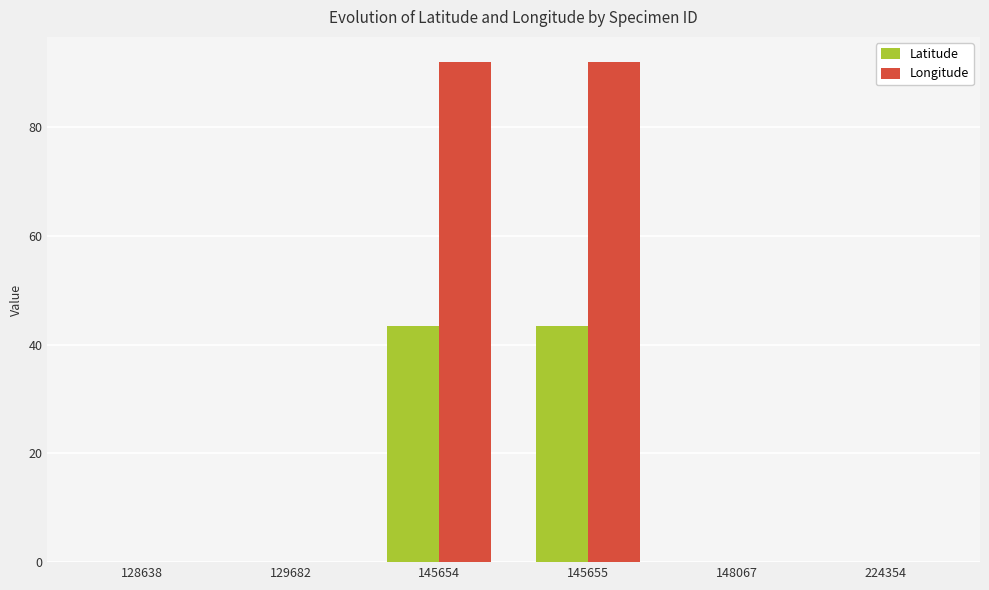

Is it true that Latitude equals 43.4 at 145654?

True